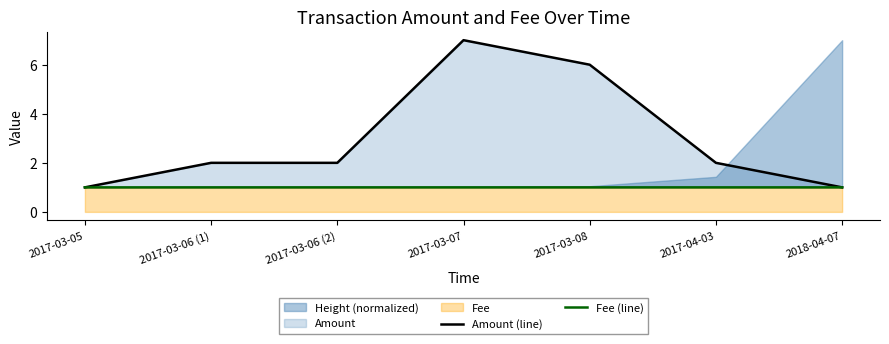

True or false: Amount (line) and Fee (line) cross at least once.

False